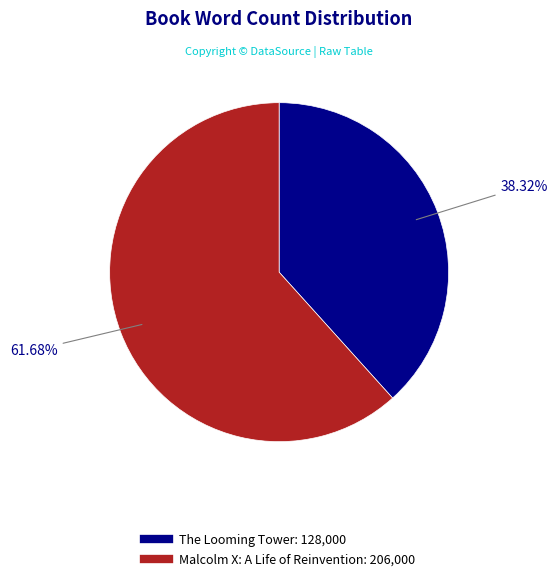

Which category has the biggest portion of the pie?

Malcolm X: A Life of Reinvention